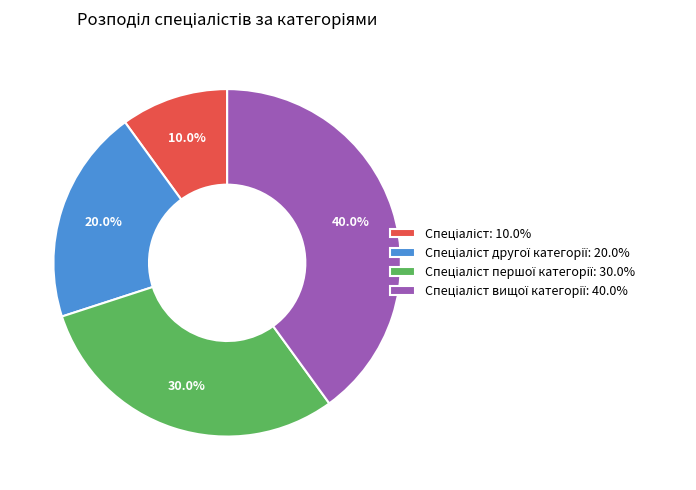

To the nearest percent, what is the difference between the largest and smallest slice percentages?

30%